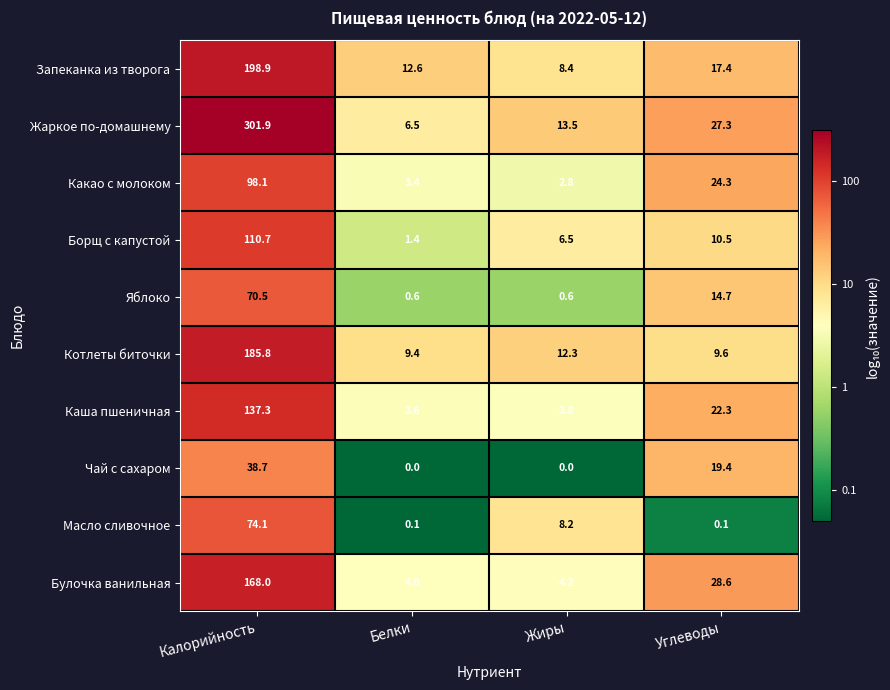

At which category is the sum across all series the highest?

Калорийность